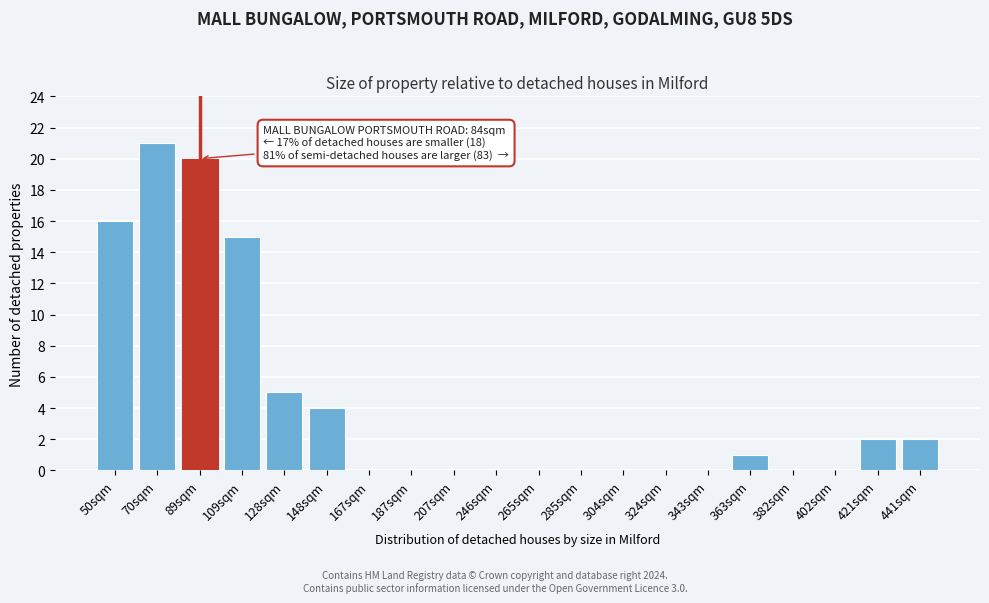

Reading left to right, transcribe all the data shown in this chart.

50sqm=16	70sqm=21	89sqm=20	109sqm=15	128sqm=5	148sqm=4	167sqm=0	187sqm=0	207sqm=0	246sqm=0	265sqm=0	285sqm=0	304sqm=0	324sqm=0	343sqm=0	363sqm=1	382sqm=0	402sqm=0	421sqm=2	441sqm=2